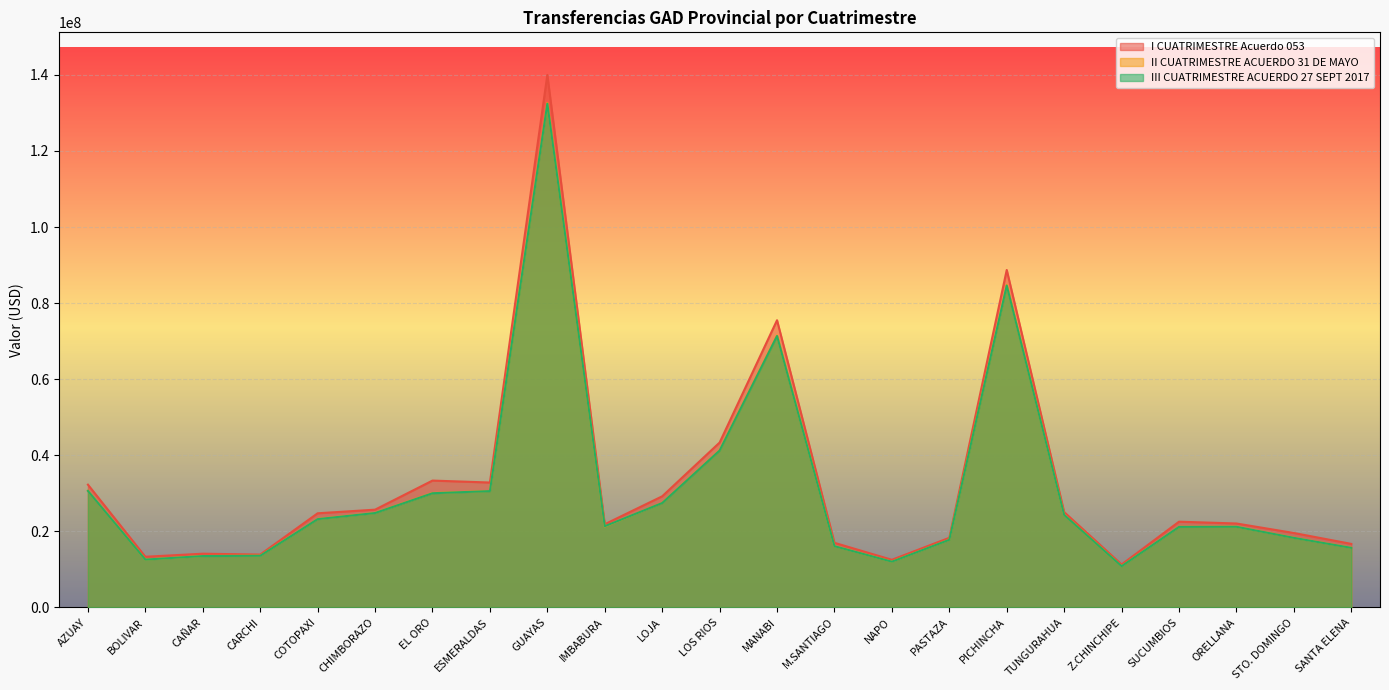

What is the sum of all II CUATRIMESTRE ACUERDO 31 DE MAYO values?

715679997.2